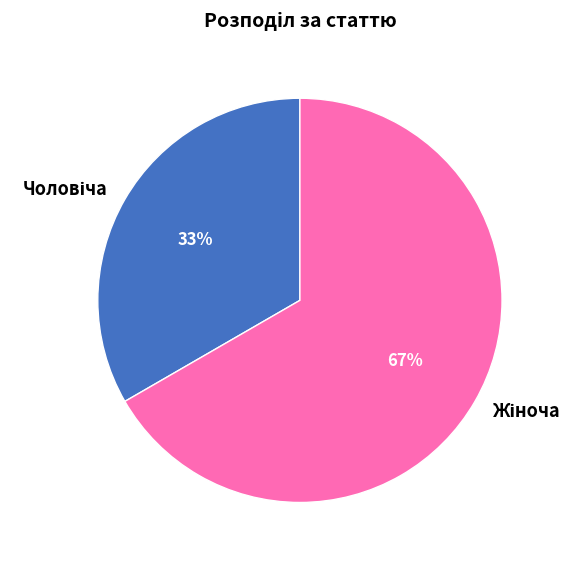

How many slices are in this pie chart?

2